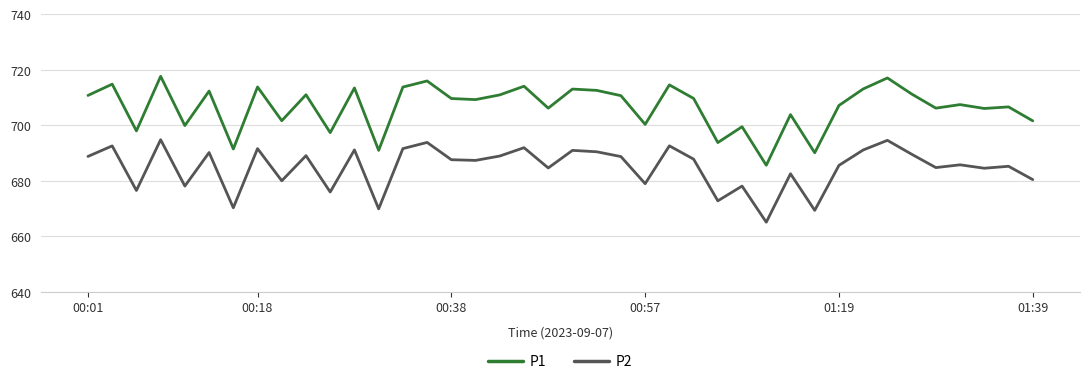

Which series has the largest range (max minus min)?

P1